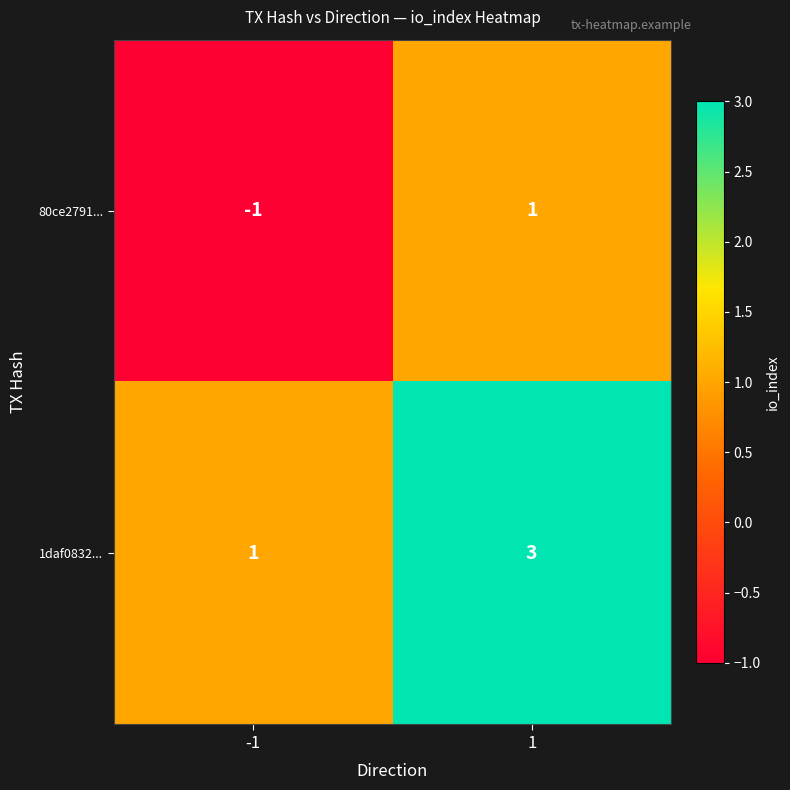

What is the total value across all series at 1?

4